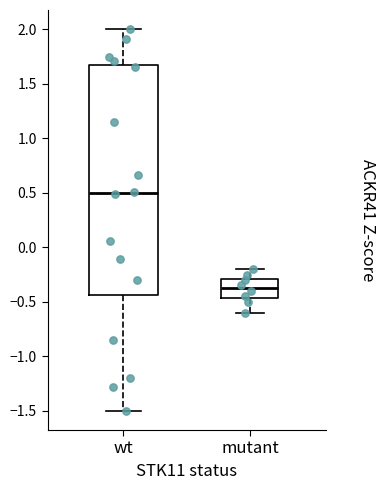

Which box has the lowest median line?

mutant